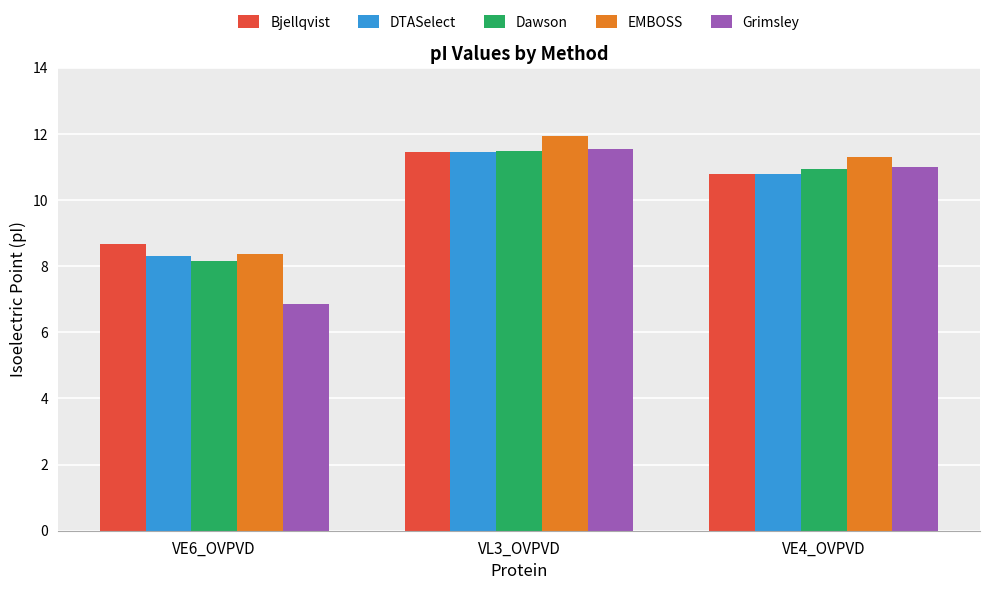

How many data points in DTASelect are above 10?

2